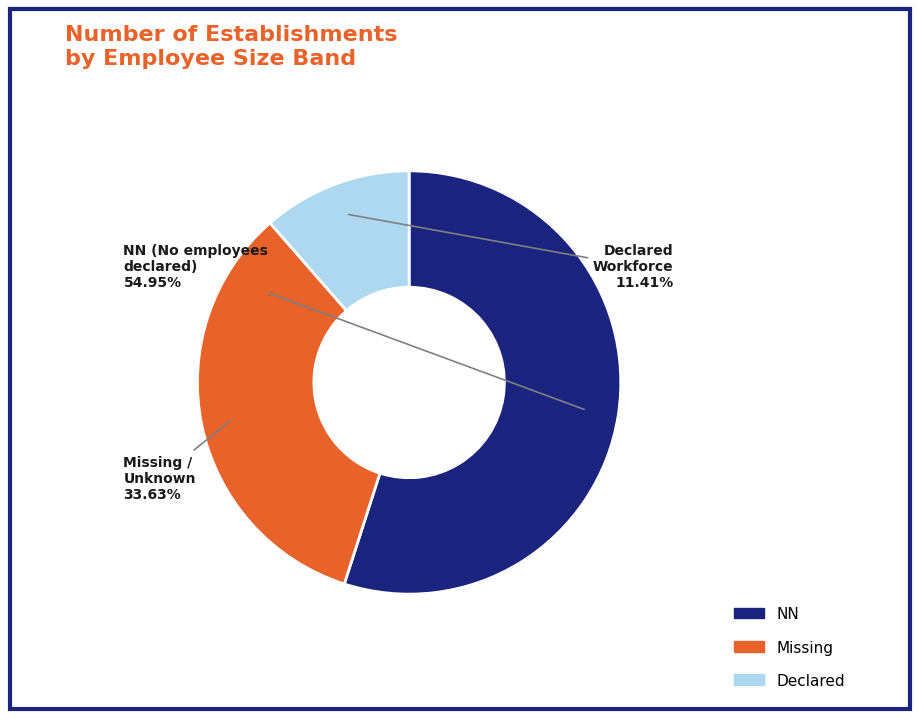

Is there a majority slice in this chart?

Yes